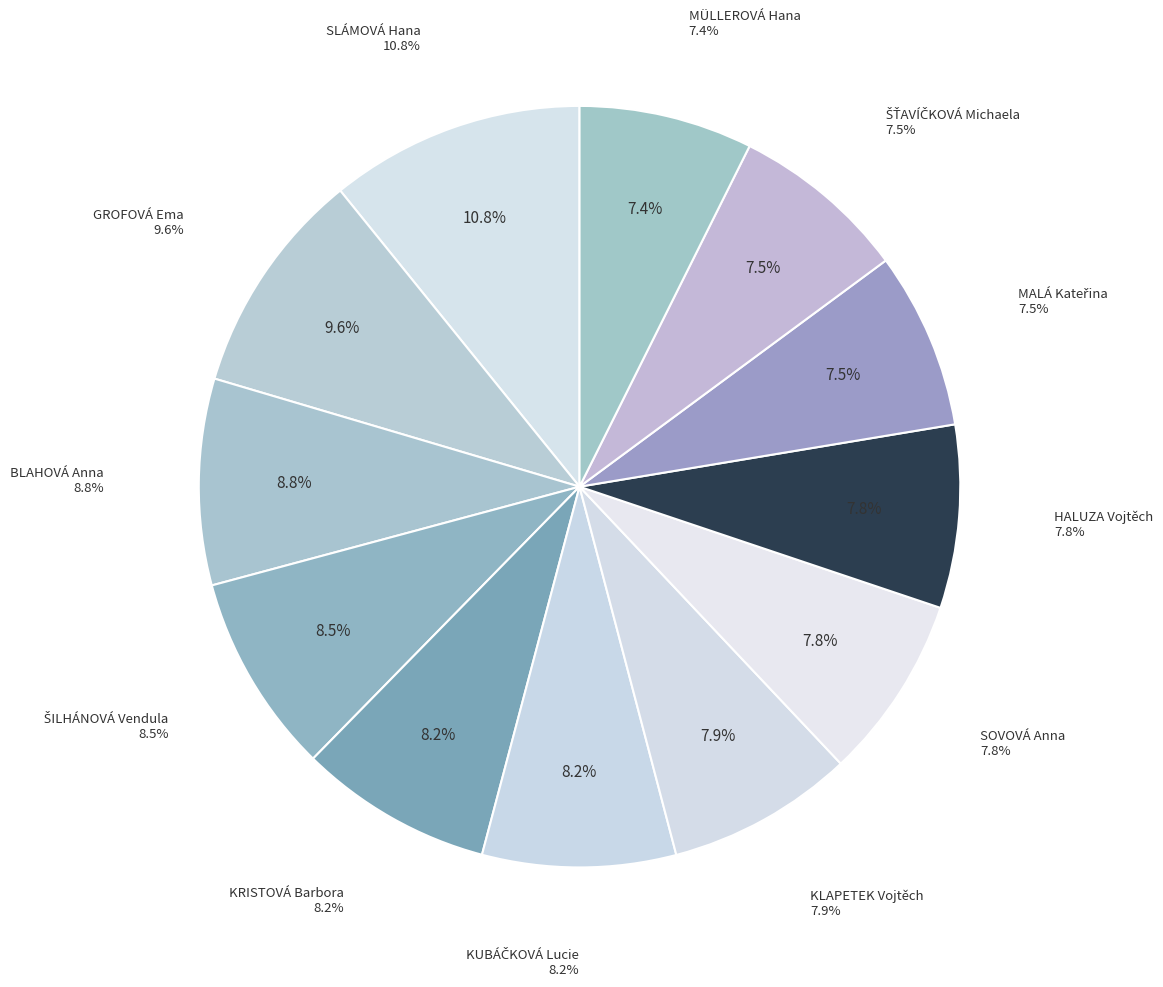

To the nearest percent, what is the combined percentage of KUBÁČKOVÁ Lucie and ŠŤAVÍČKOVÁ Michaela?

16%